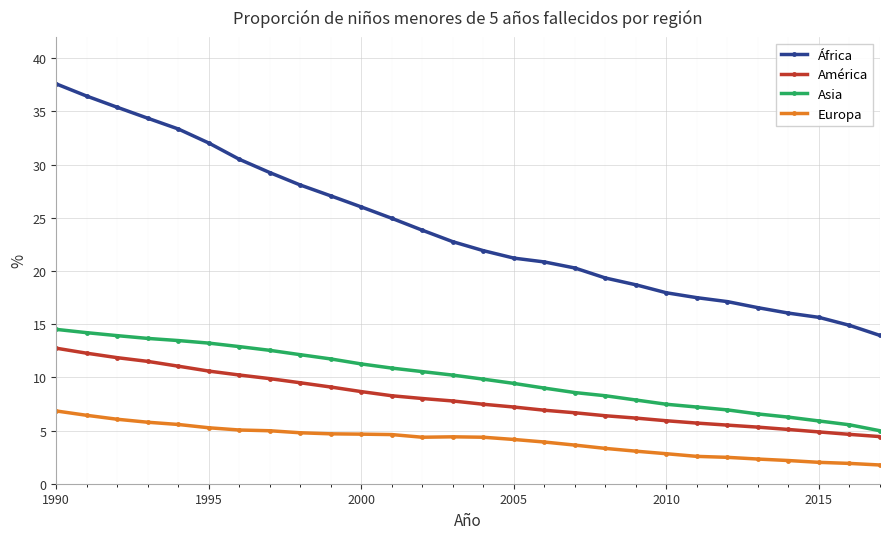

True or false: América and Europa intersect in this chart.

False